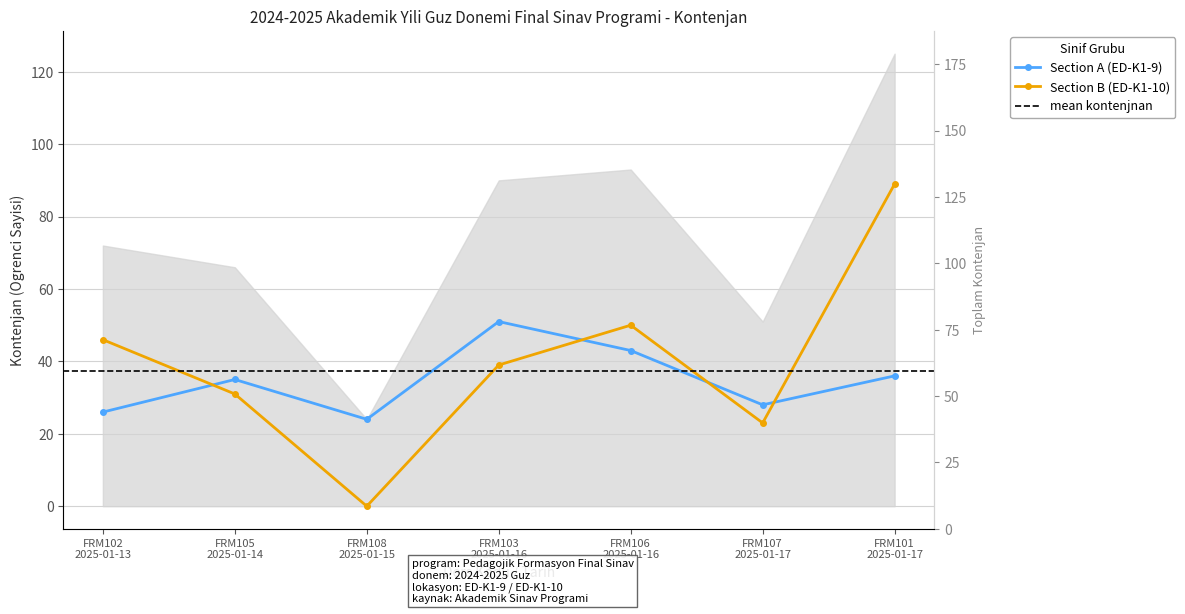

At how many categories does at least one series exceed 19?

7